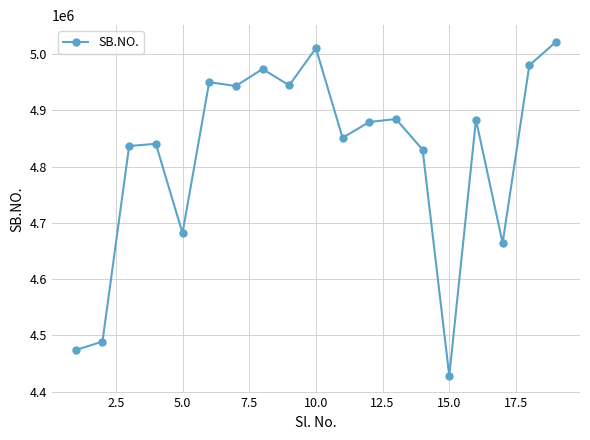

True or false: the data has more than 1 interior local peaks.

True